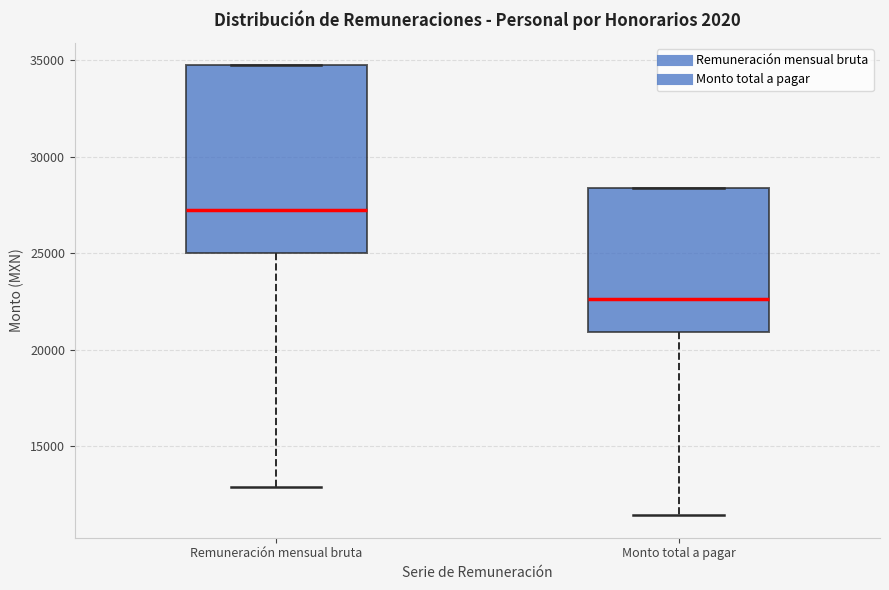

Which box is the tallest, from its lower edge to its upper edge?

Remuneración mensual bruta